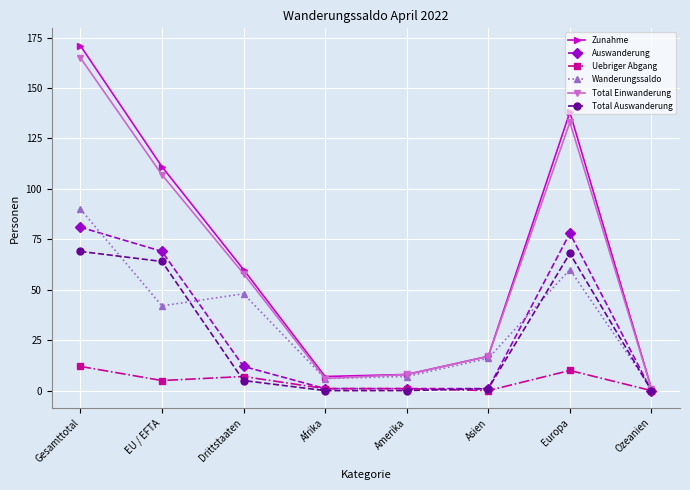

Reading right to left, what are all the values shown in this chart?

Zunahme: 1	138	17	8	7	60	111	171
Auswanderung: 0	78	1	1	1	12	69	81
Uebriger Abgang: 0	10	0	1	1	7	5	12
Wanderungssaldo: 1	60	16	7	6	48	42	90
Total Einwanderung: 1	133	17	8	6	58	107	165
Total Auswanderung: 0	68	1	0	0	5	64	69